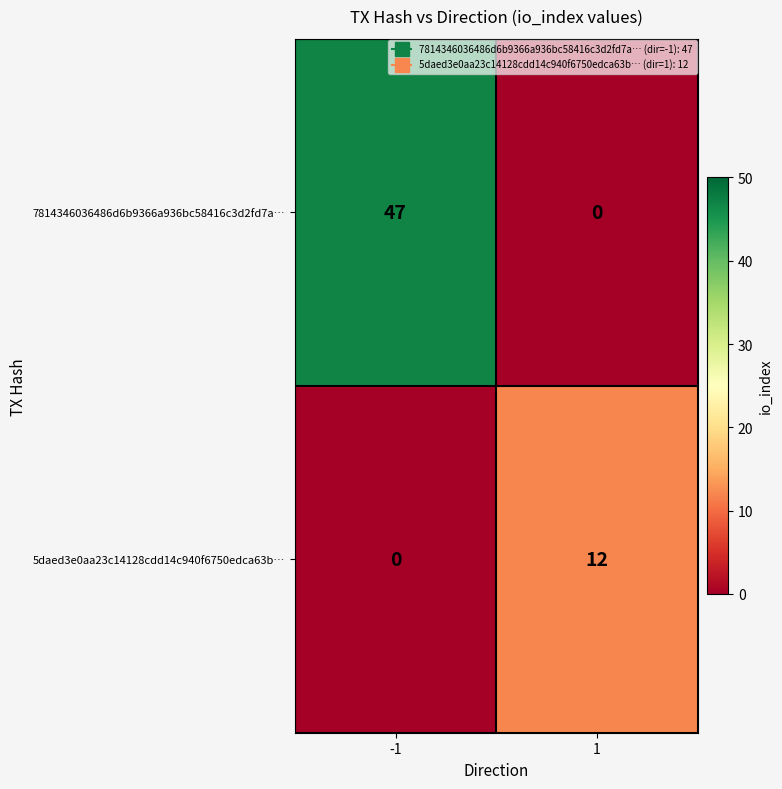

Which series has the largest range (max minus min)?

7814346036486d6b9366a936bc58416c3d2fd7a…